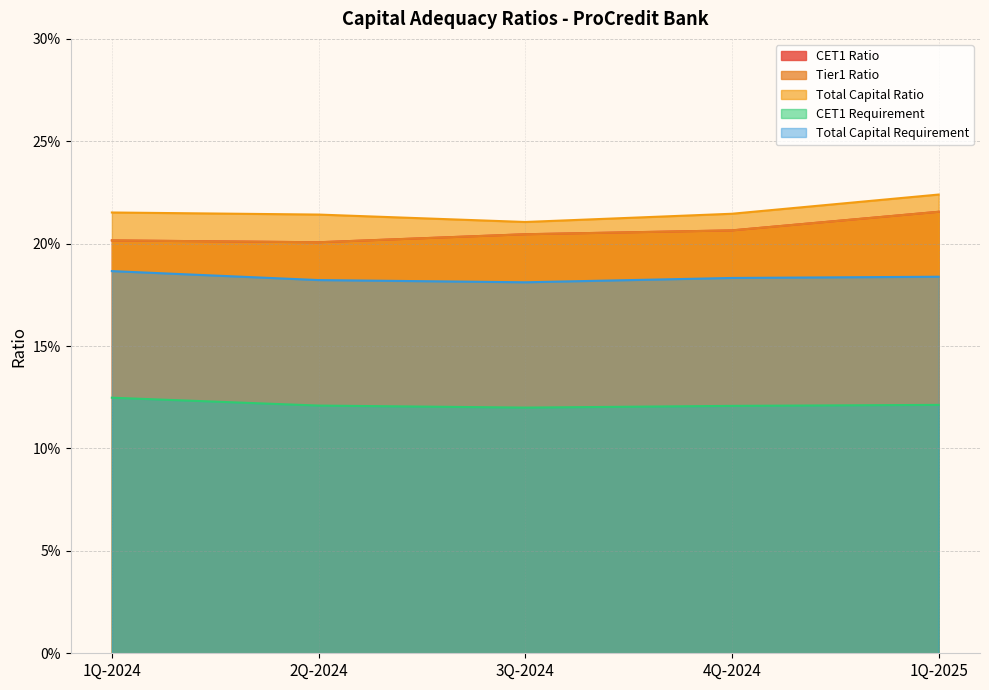

Count the CET1 Requirement values in the range 0 to 1.

5